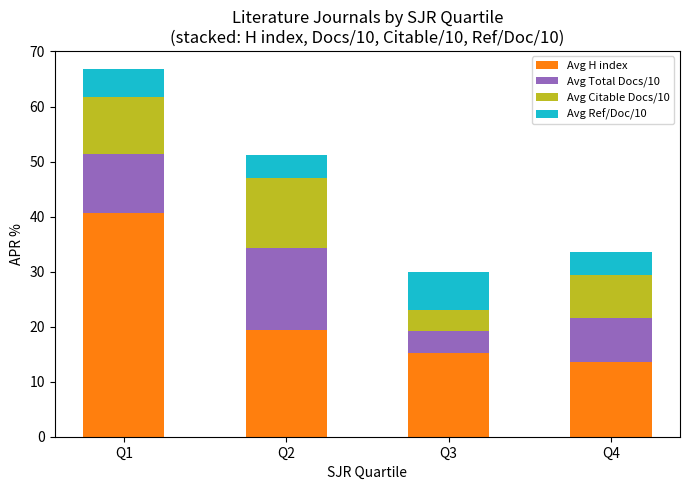

How many data points does each series have?

4